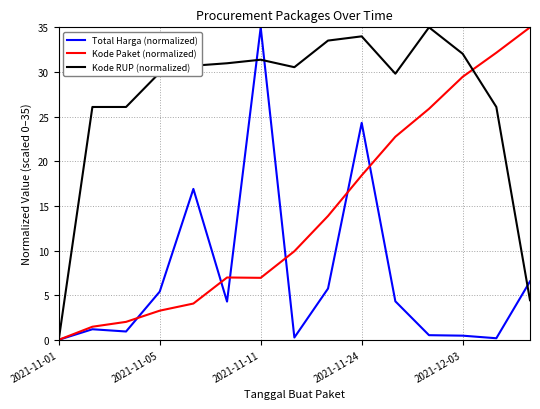

Rank the series by their average value, from lowest to highest.

Total Harga (normalized), Kode Paket (normalized), Kode RUP (normalized)